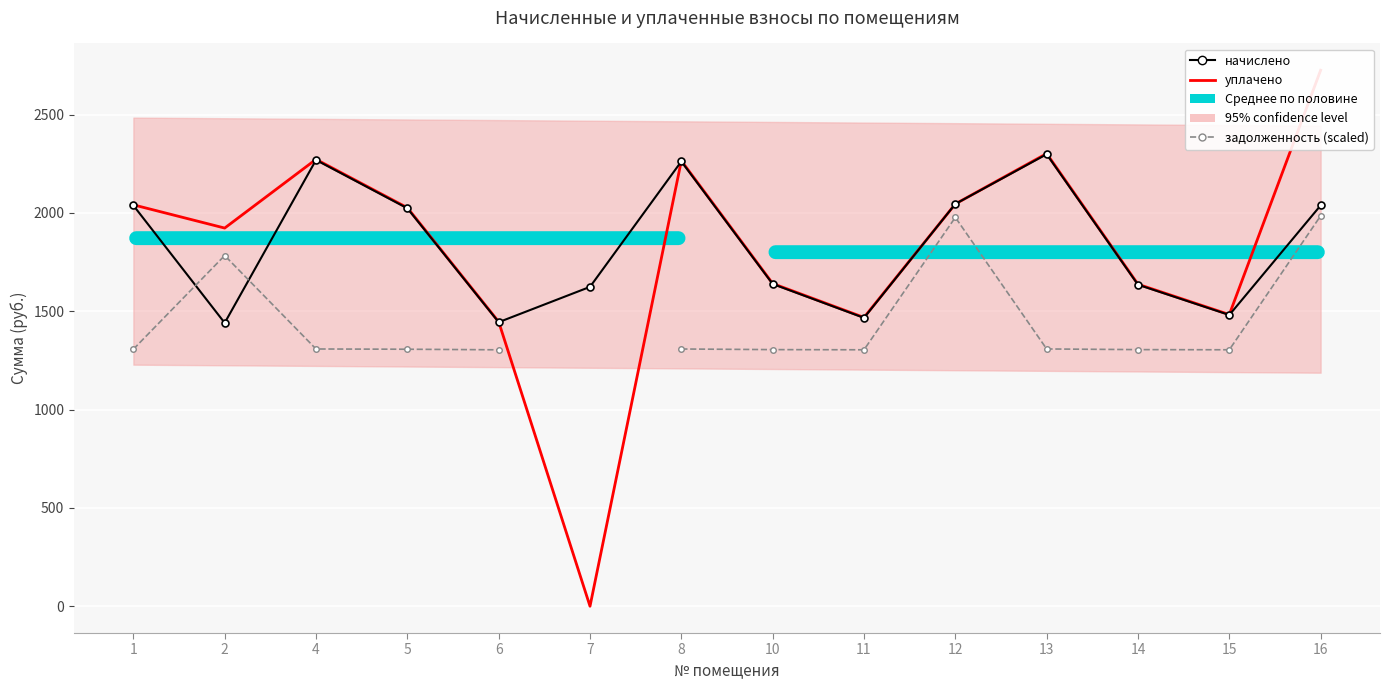

Where does the начислено series first go above 2023?

1